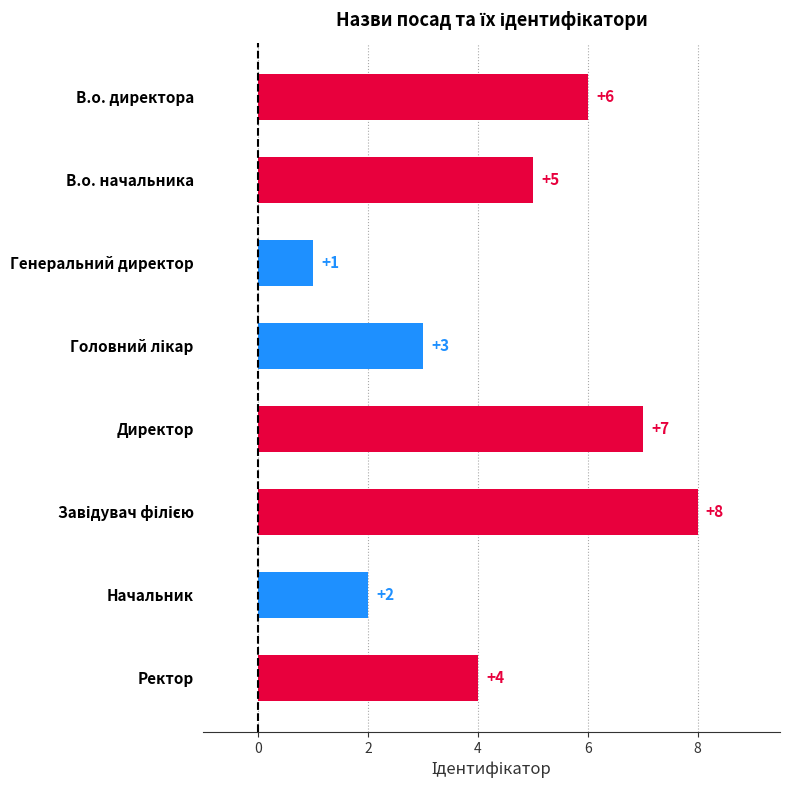

Reading bottom to top, what are all the values shown in this chart?

4	2	8	7	3	1	5	6